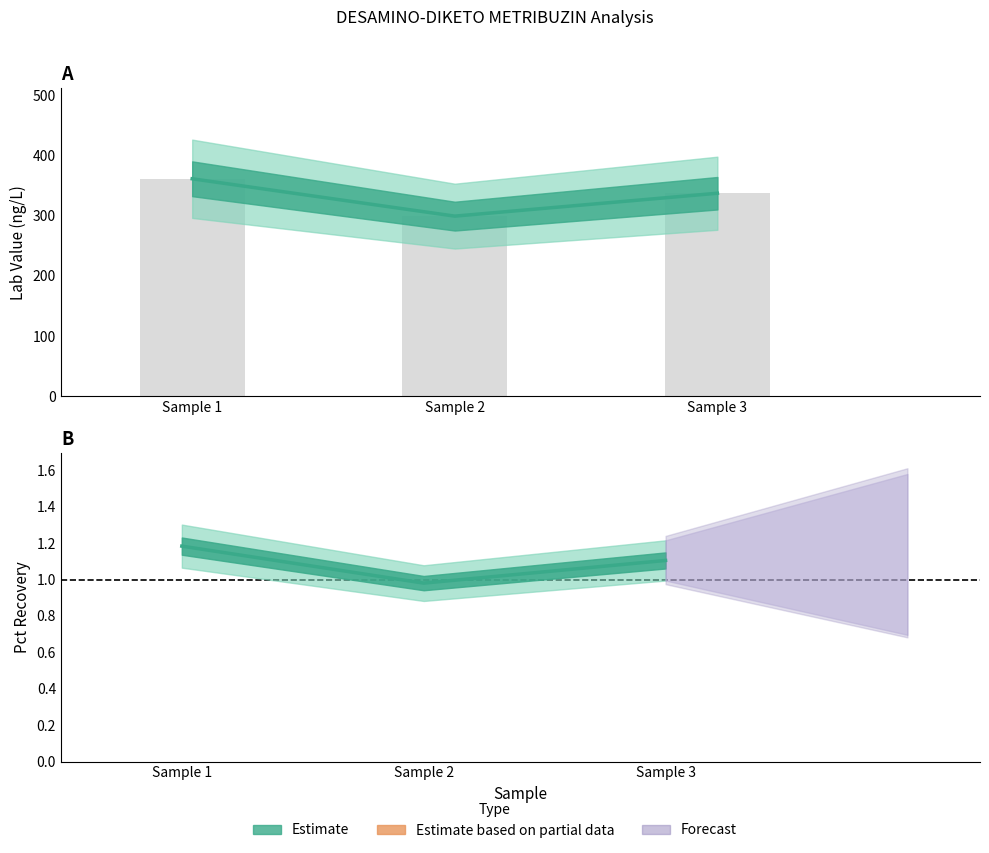

How many values in the Lab Value series are below 337?

1